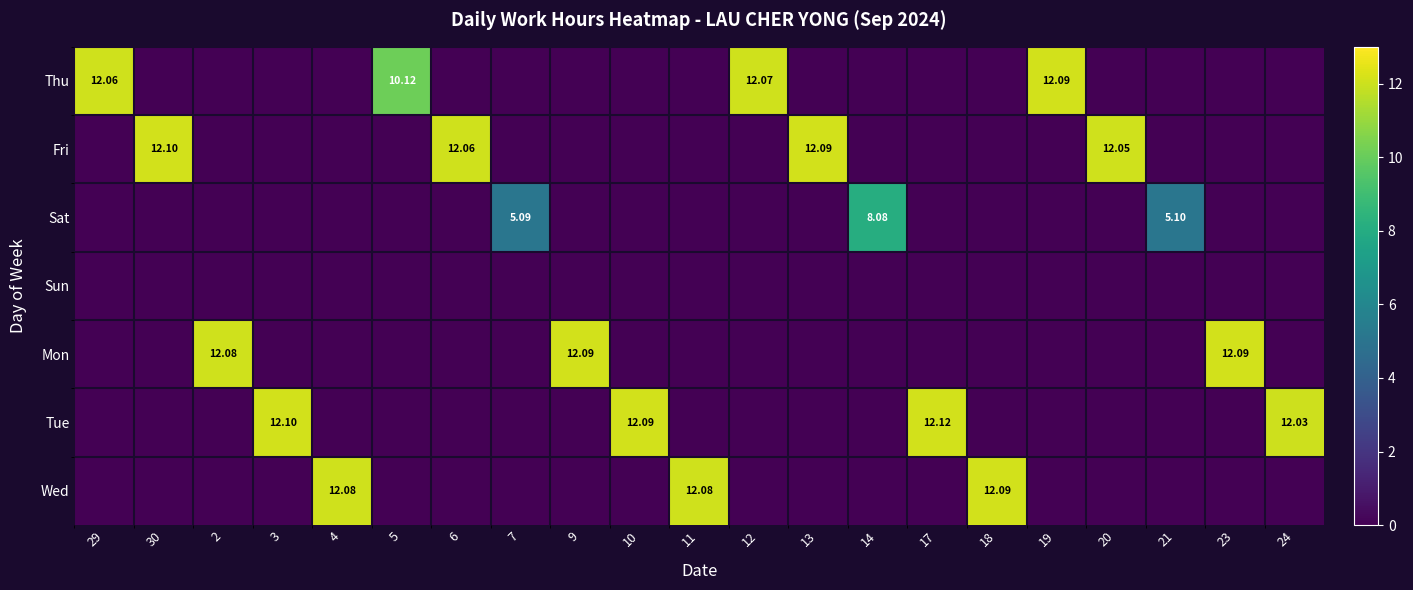

How many positive values does the Thu series have?

4